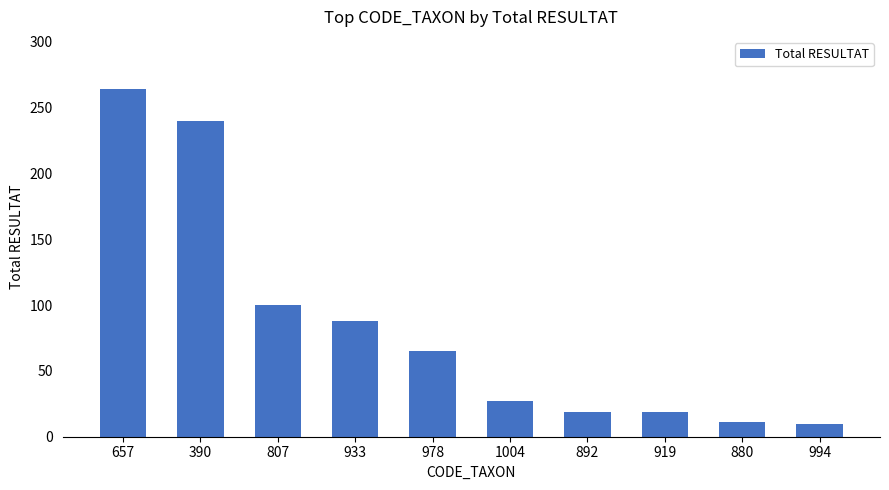

What is the difference between the maximum and minimum values?

254